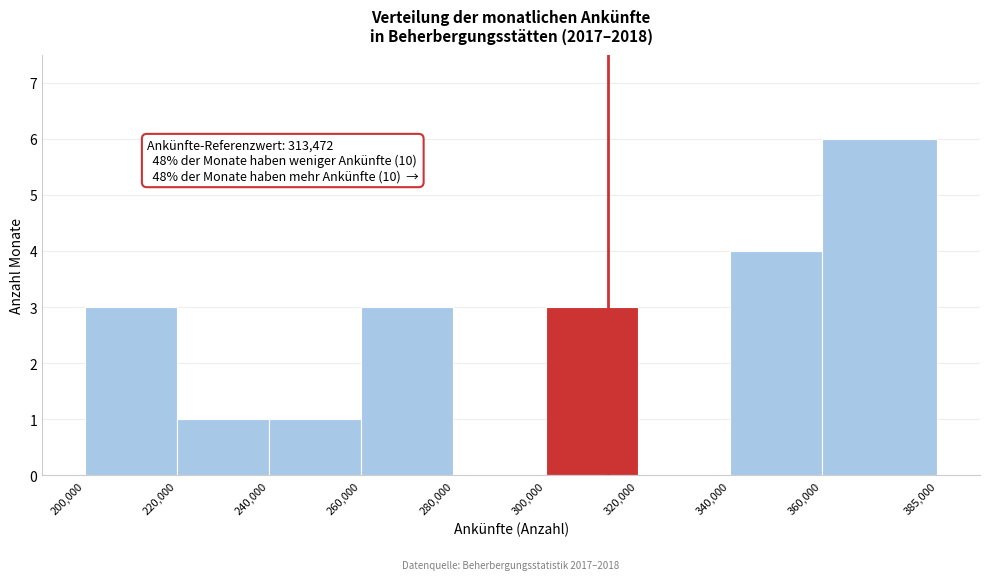

Which range on the x-axis has the tallest bar?

360,000 to 385,000